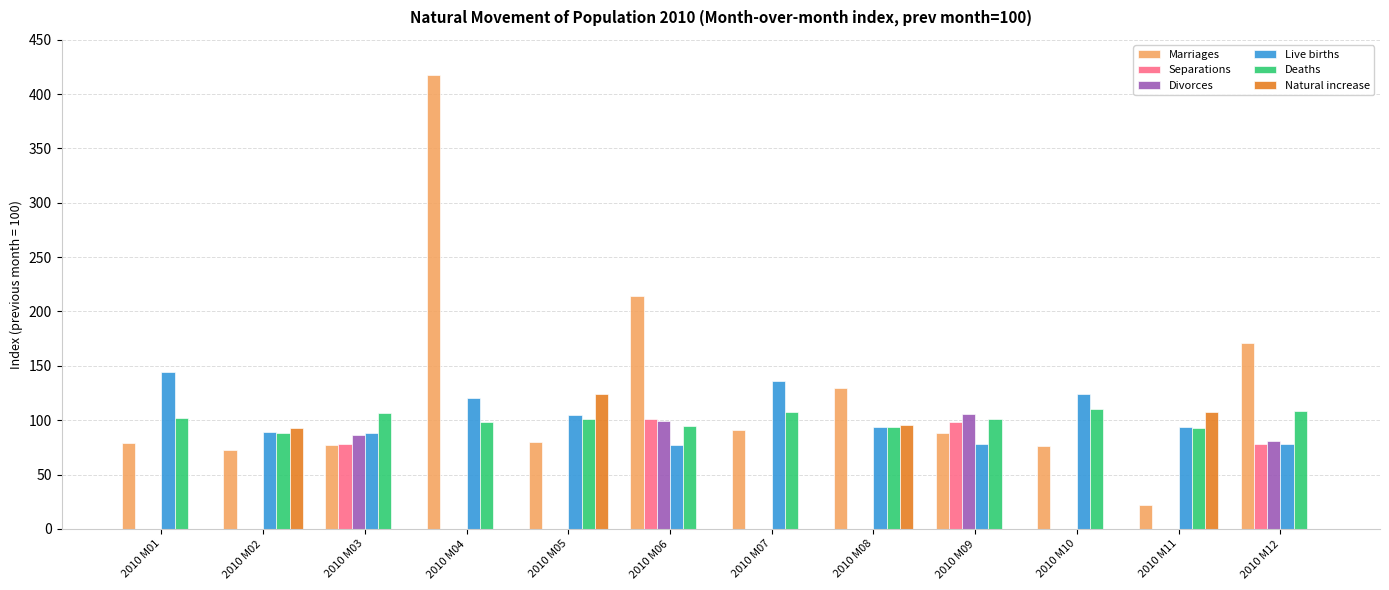

What is the sum of the Marriages values at 2010 M03 and 2010 M04?

494.6